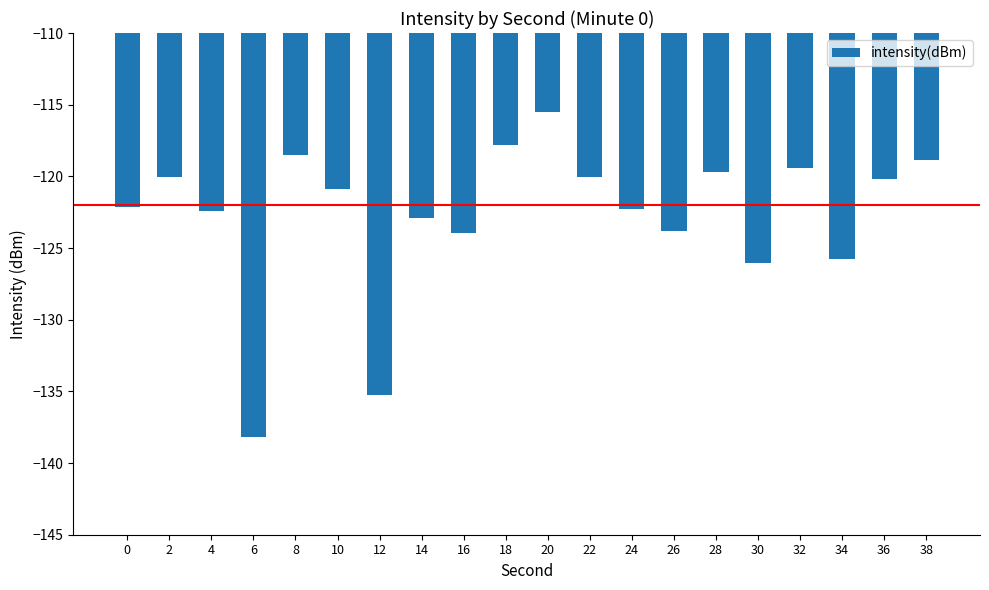

What value does the data have at 0?

-122.1